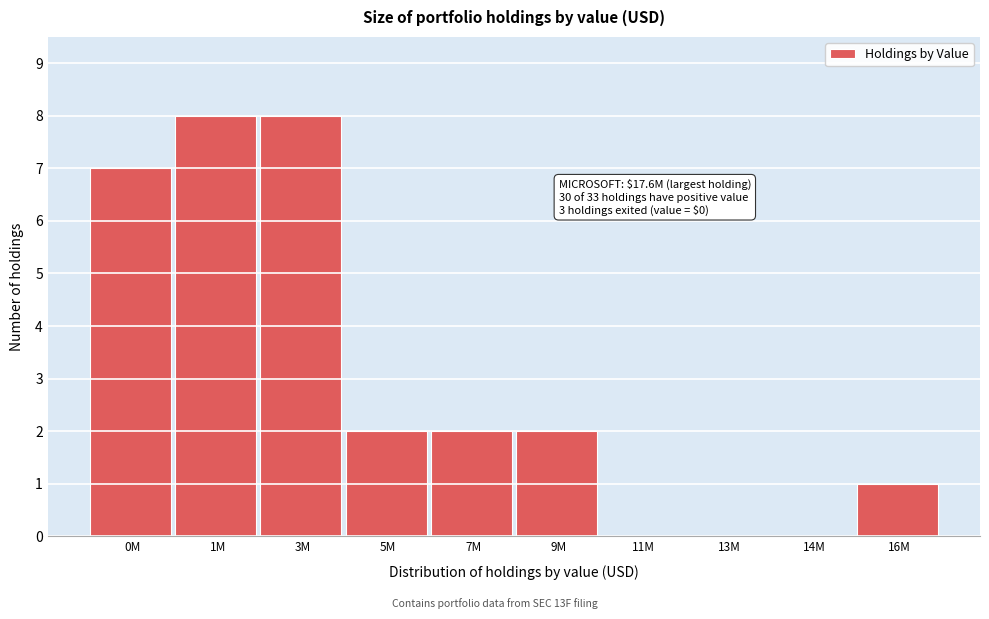

Reading left to right, transcribe all the data shown in this chart.

0M=7	1M=8	3M=8	5M=2	7M=2	9M=2	11M=0	13M=0	14M=0	16M=1